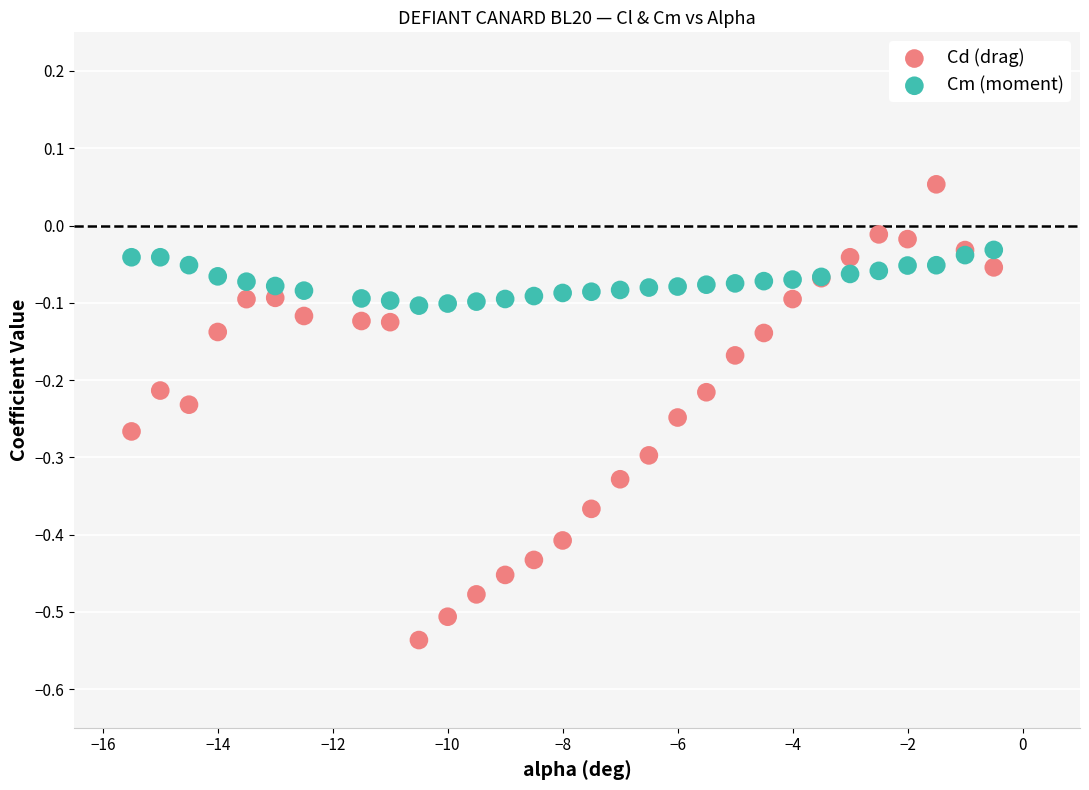

What are all the series names shown in the legend?

Cd (drag), Cm (moment)